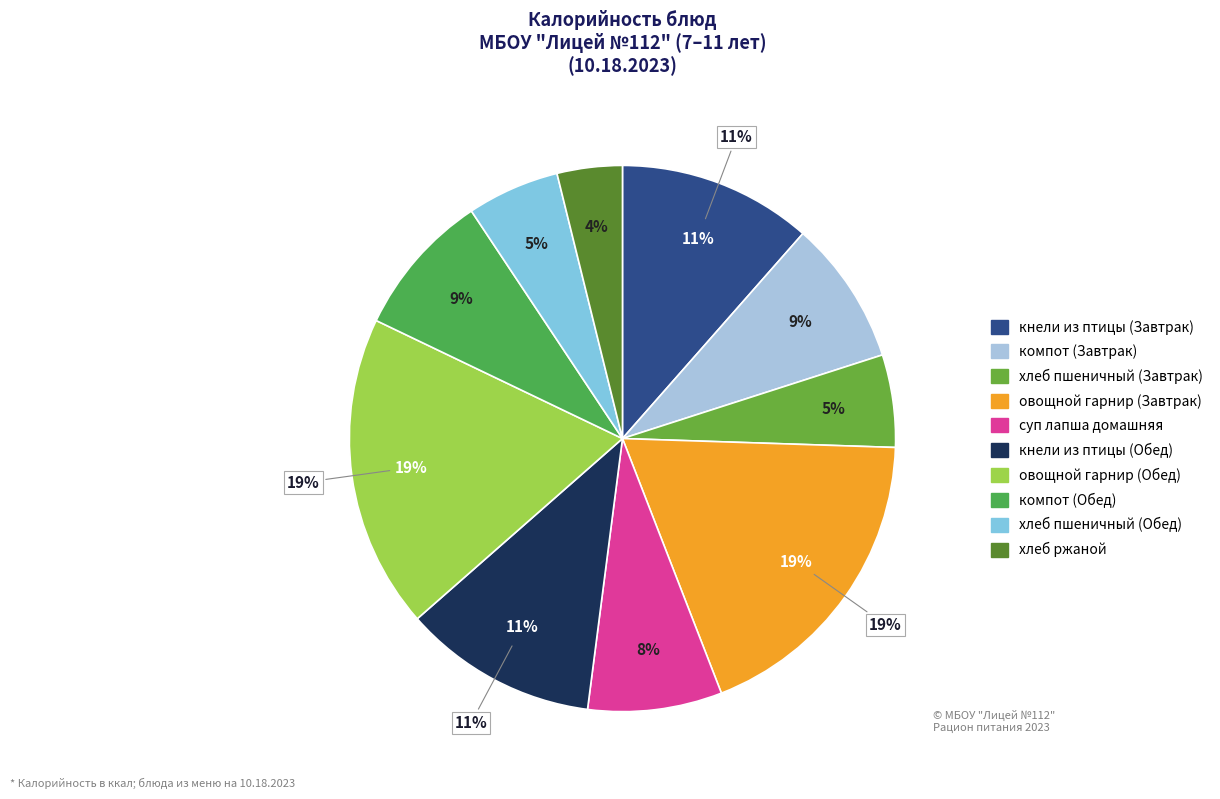

Is it true that суп лапша домашняя is 8% of the pie?

True